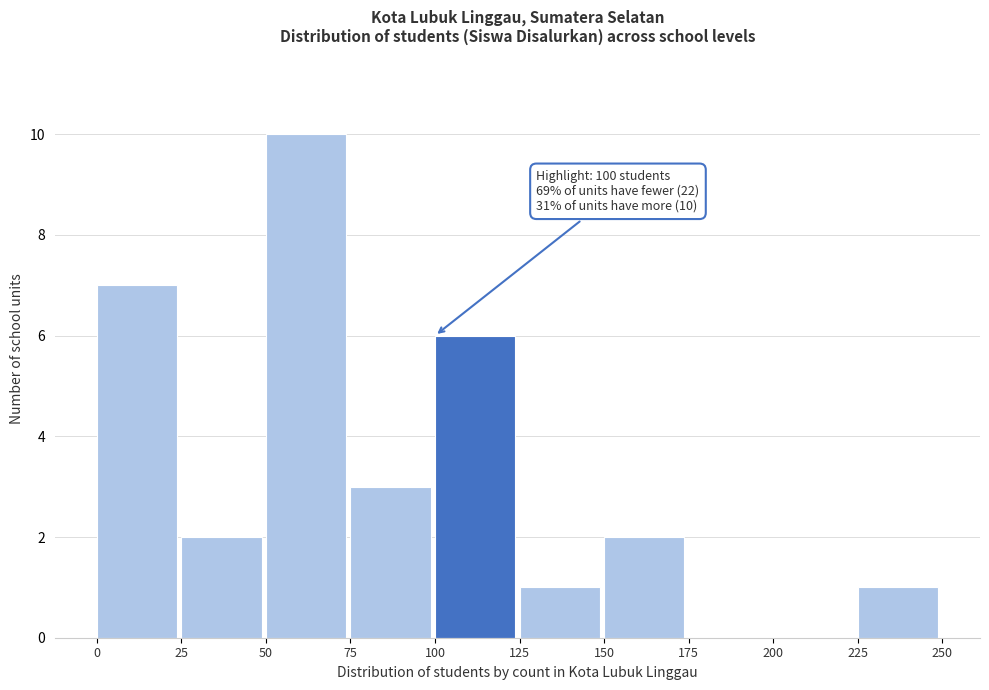

Over which range of the x-axis is the bar tallest?

50 to 75